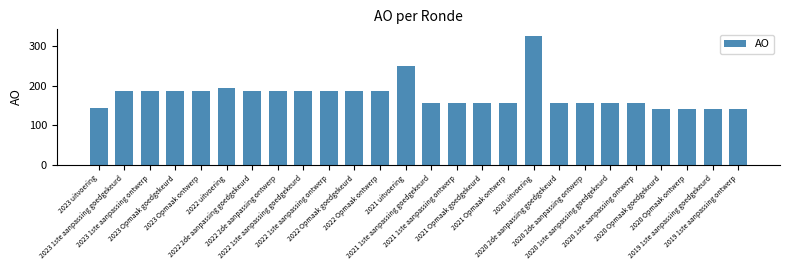

What is the change in value from 2023 uitvoering to 2020 2de aanpassing goedgekeurd?

+11